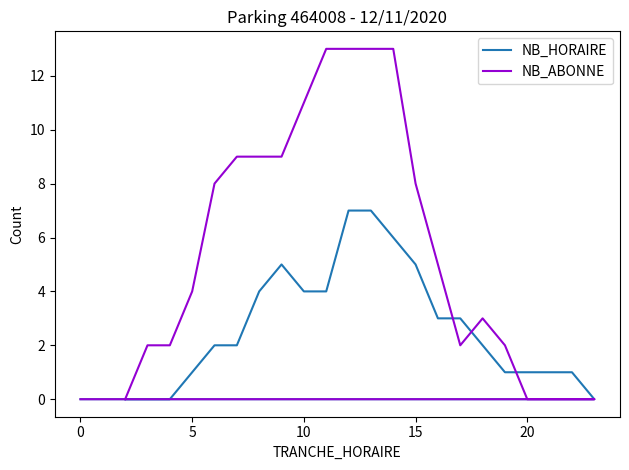

True or false: NB_ABONNE and NB_HORAIRE intersect in this chart.

True